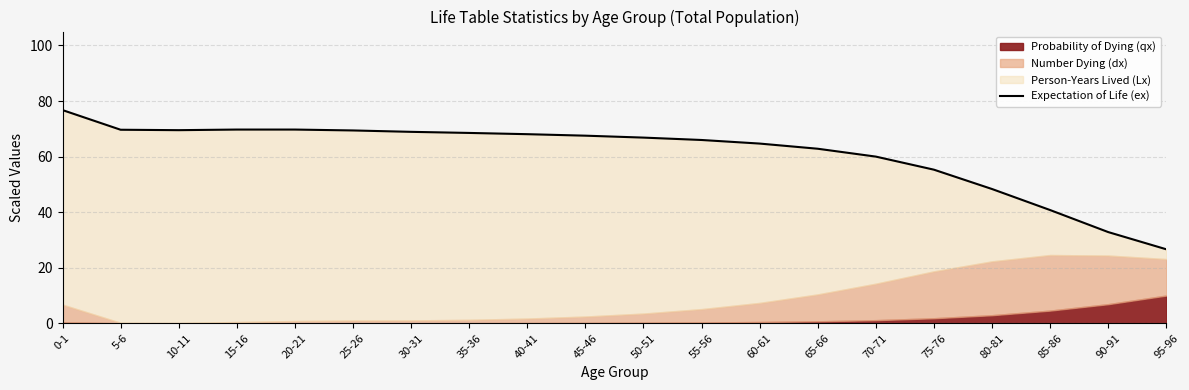

How many lines are shown in the chart?

1